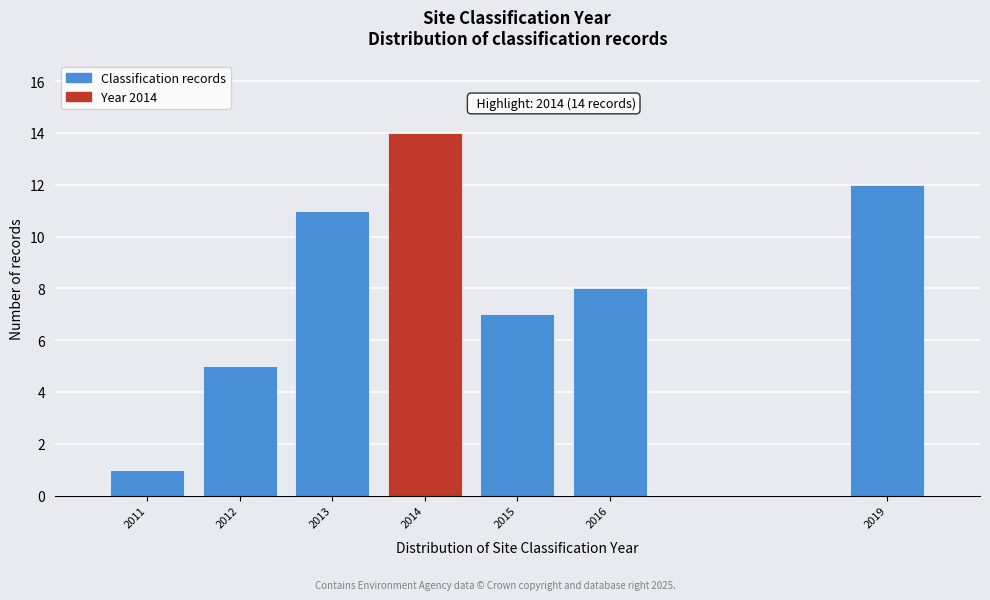

Reading left to right, extract all data points from this chart.

2011=1	2012=5	2013=11	2014=14	2015=7	2016=8	2019=12